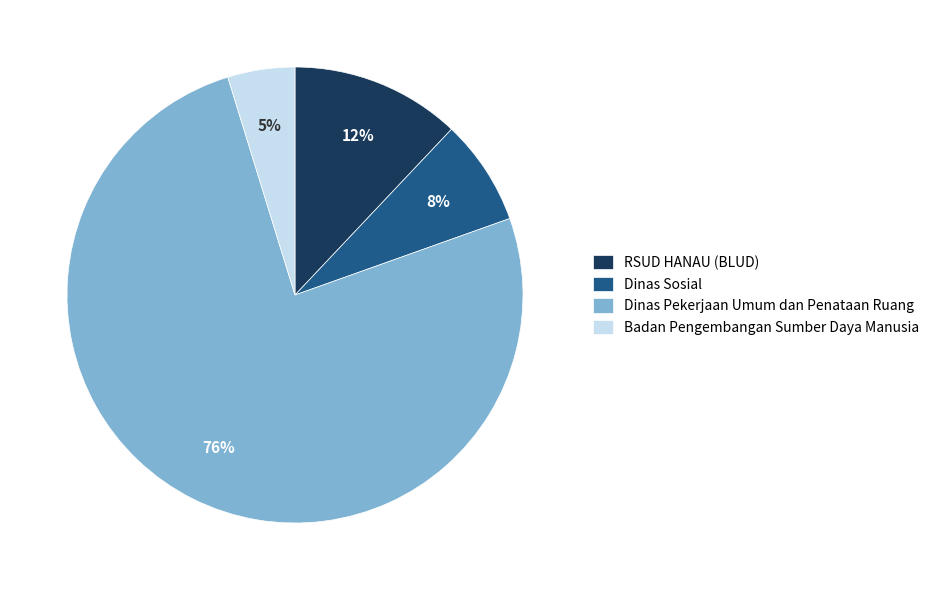

To the nearest percent, what is the average slice percentage?

25%